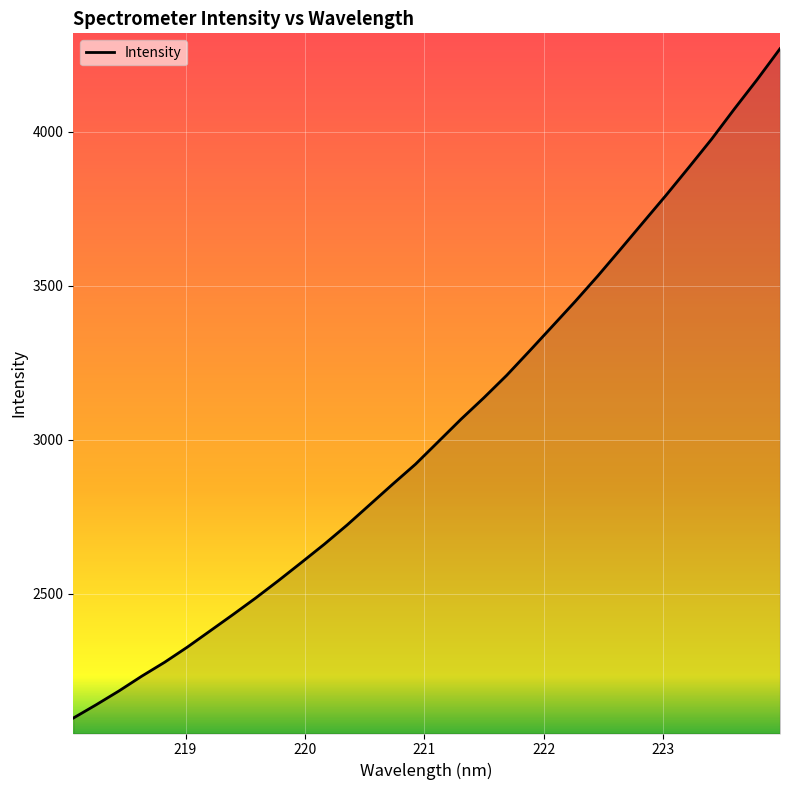

What is the average value?

3036.6